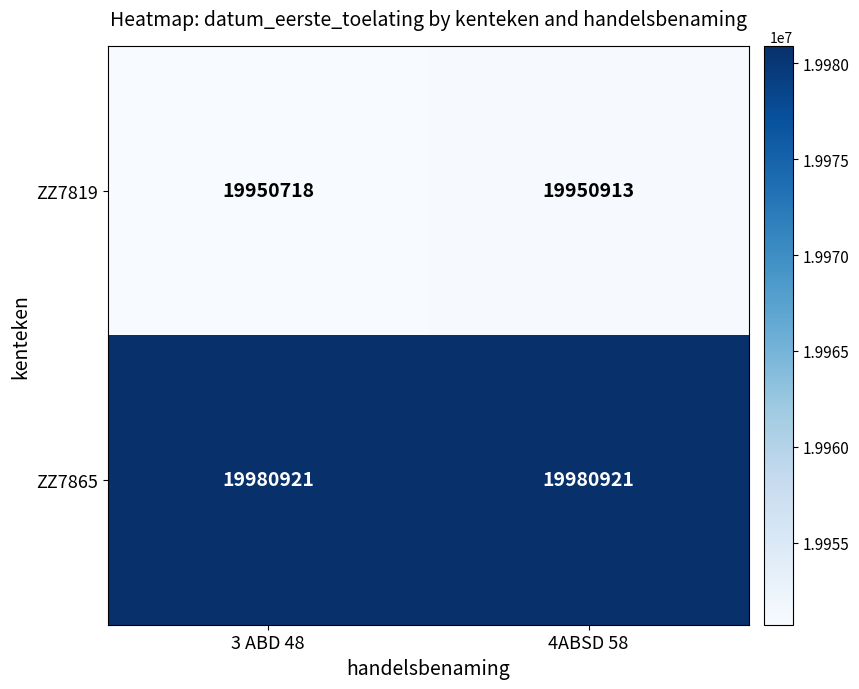

List the series in order of their overall mean, lowest first.

ZZ7819, ZZ7865